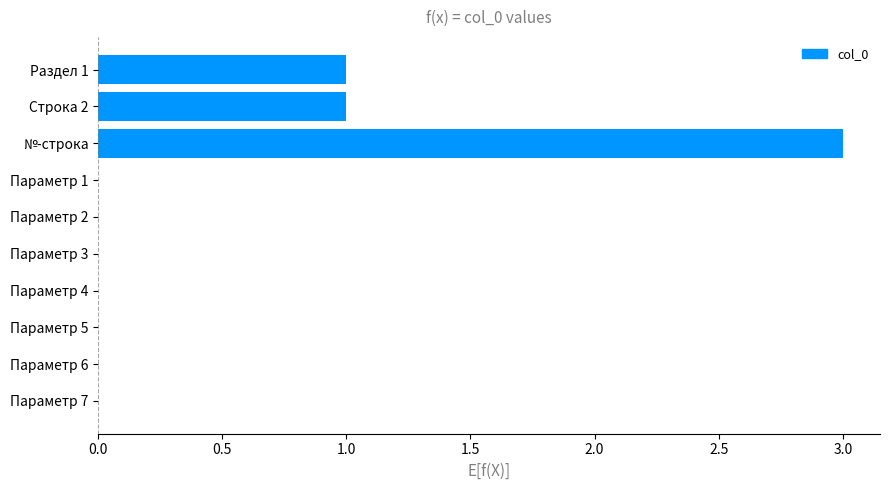

True or false: the data shows 1 at №-строка.

False